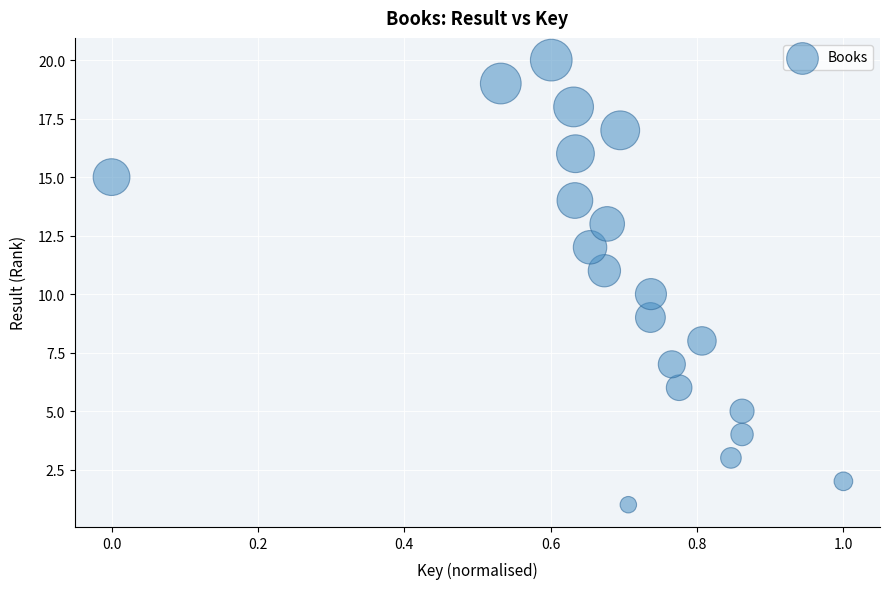

What is the range of Y values (max minus min)?

19